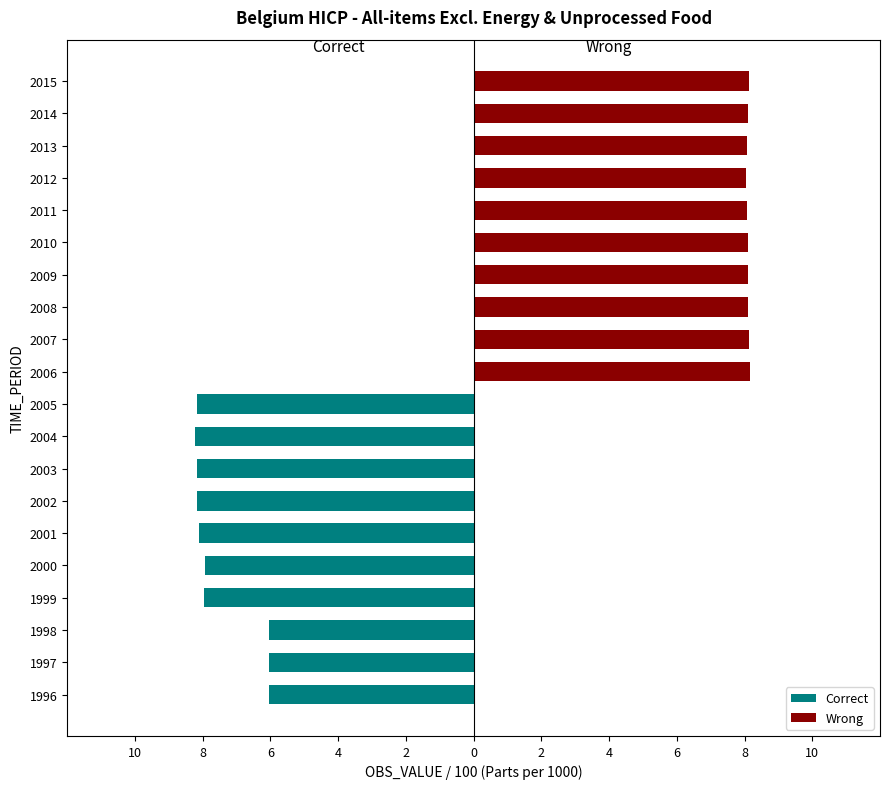

Reading left to right, what are all the values shown in this chart?

Correct: -6.0	-6.0	-6.0	-8.0	-7.9	-8.1	-8.2	-8.2	-8.2	-8.2
Wrong: 8.2	8.1	8.1	8.1	8.1	8.1	8.0	8.1	8.1	8.1